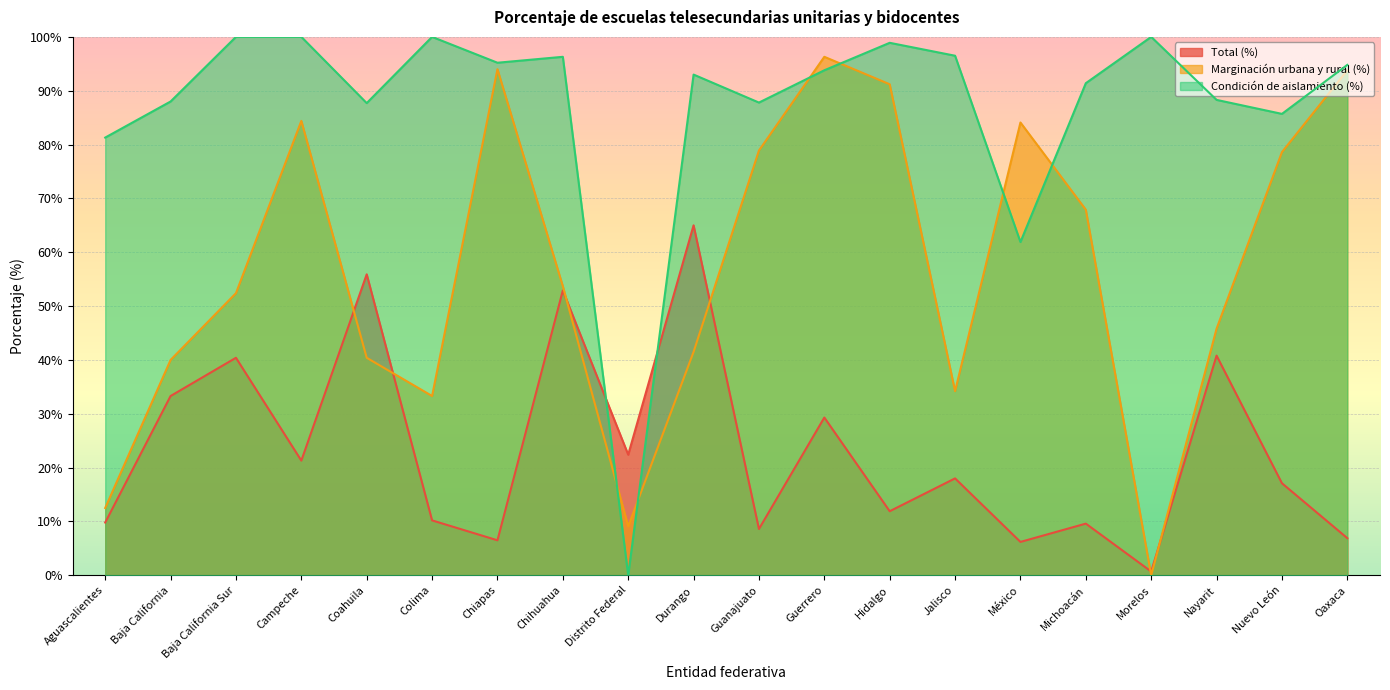

Which label corresponds to the smallest value in the chart?

Morelos